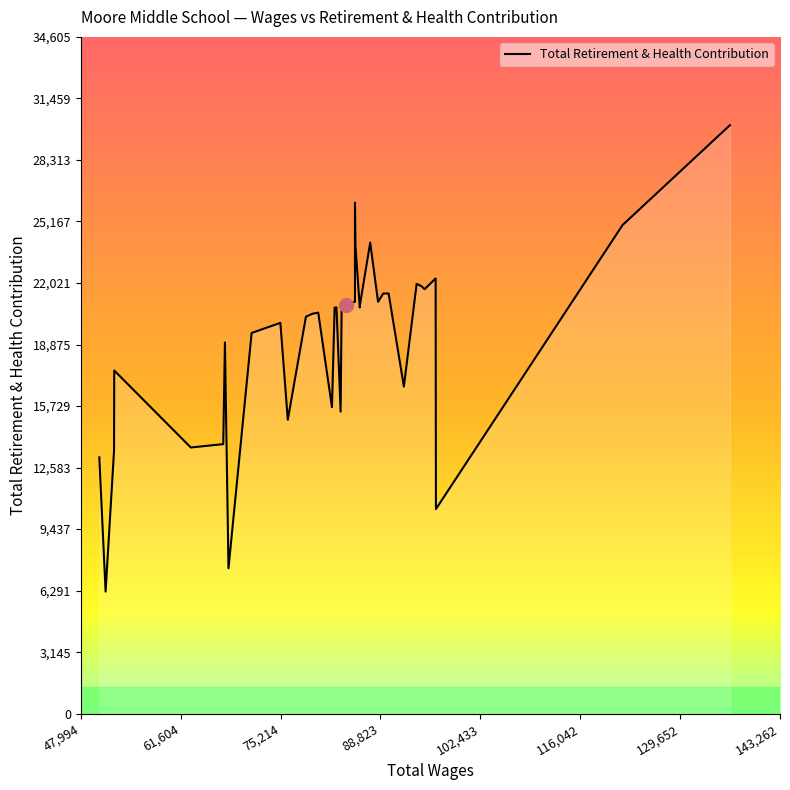

What is the difference between the values at 12 and 27?

3787